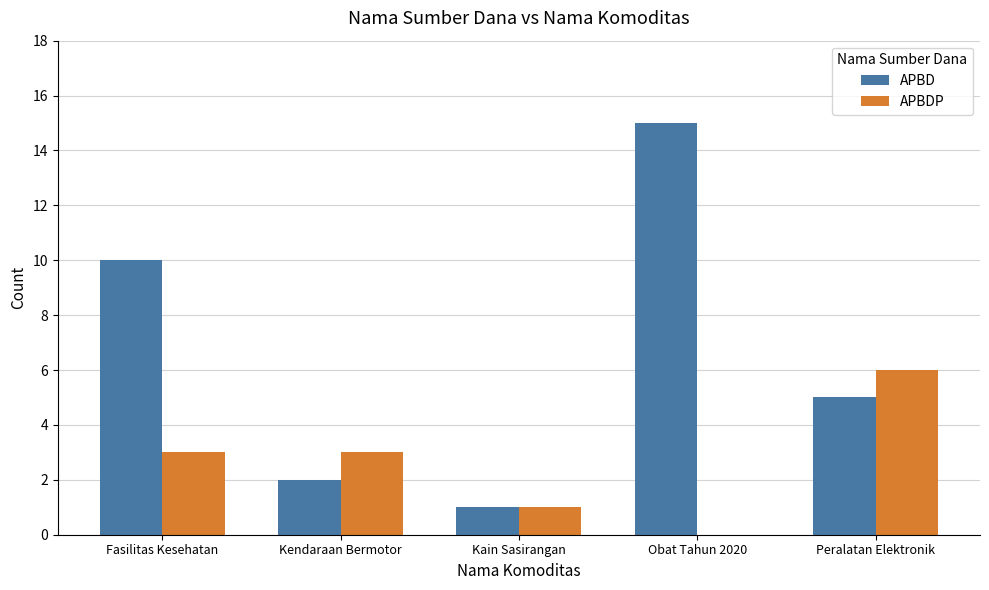

Is the value of APBD at Peralatan Elektronik greater than the value of APBDP at Kain Sasirangan?

Yes